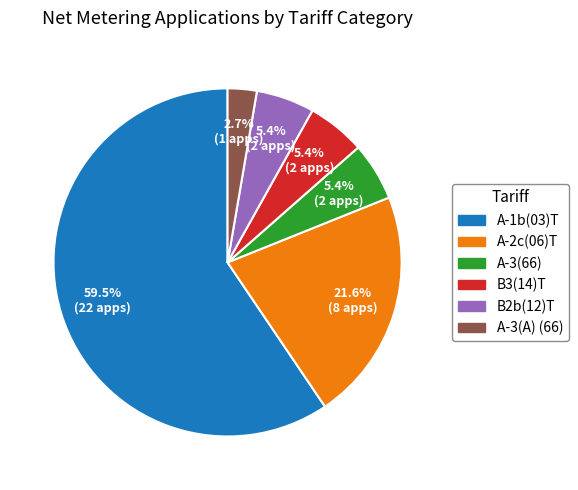

What is the largest slice in the pie chart?

A-1b(03)T